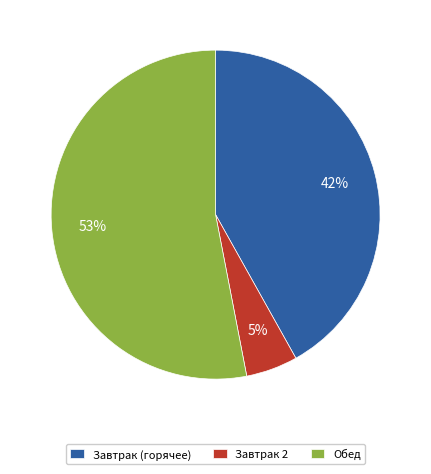

What percentage is the Обед slice, to the nearest percent?

53%